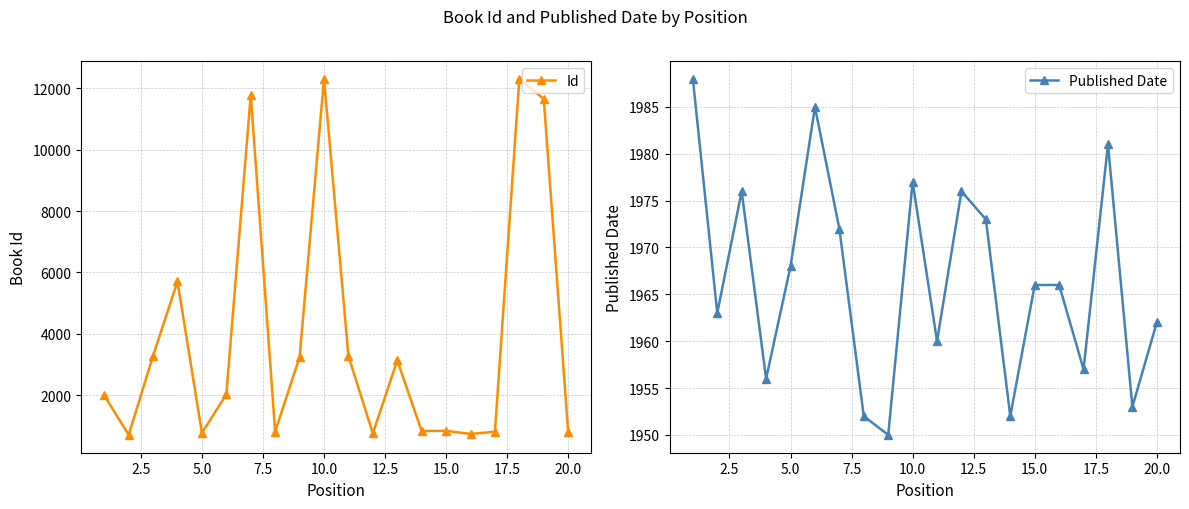

How many times do Id and Published Date cross each other?

11